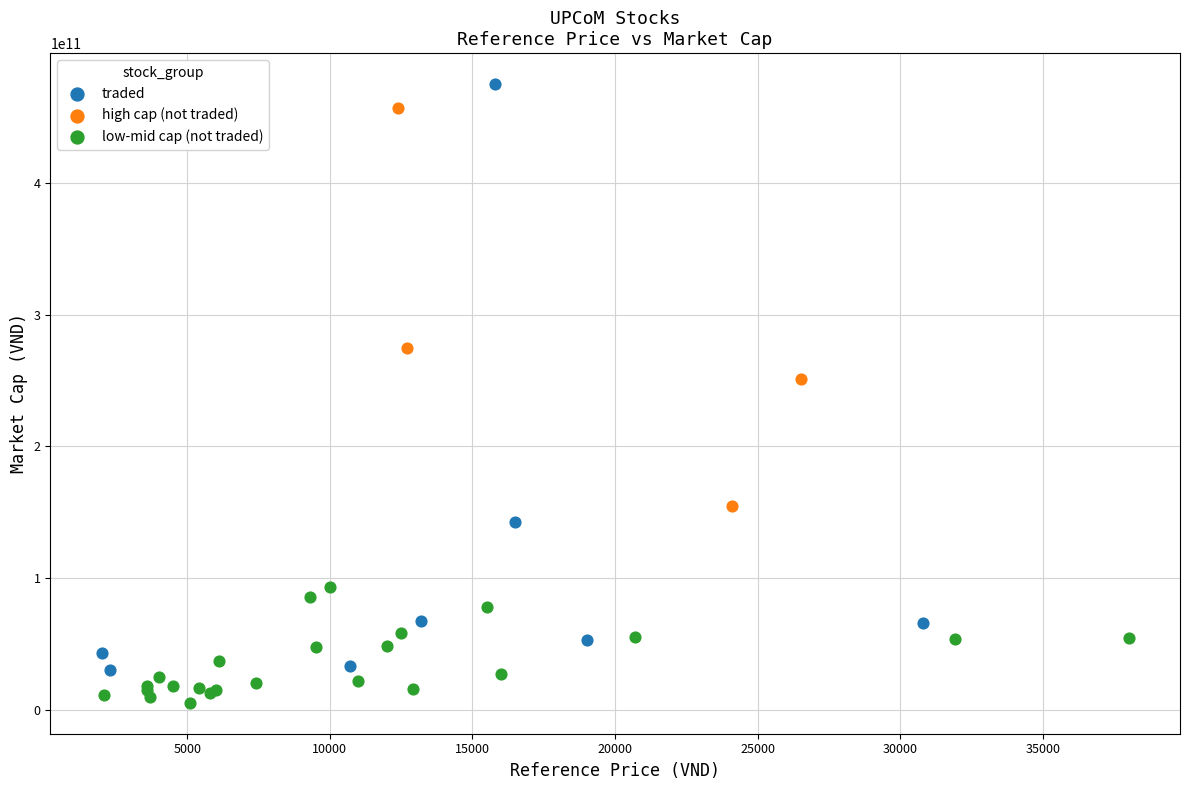

Which series has the widest spread of Y values?

traded